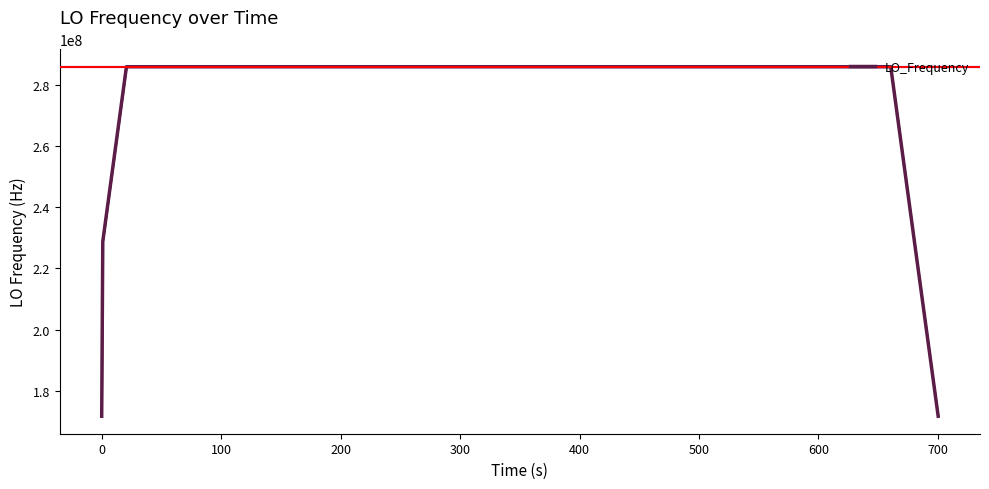

What is the smallest value displayed?

171628199.3